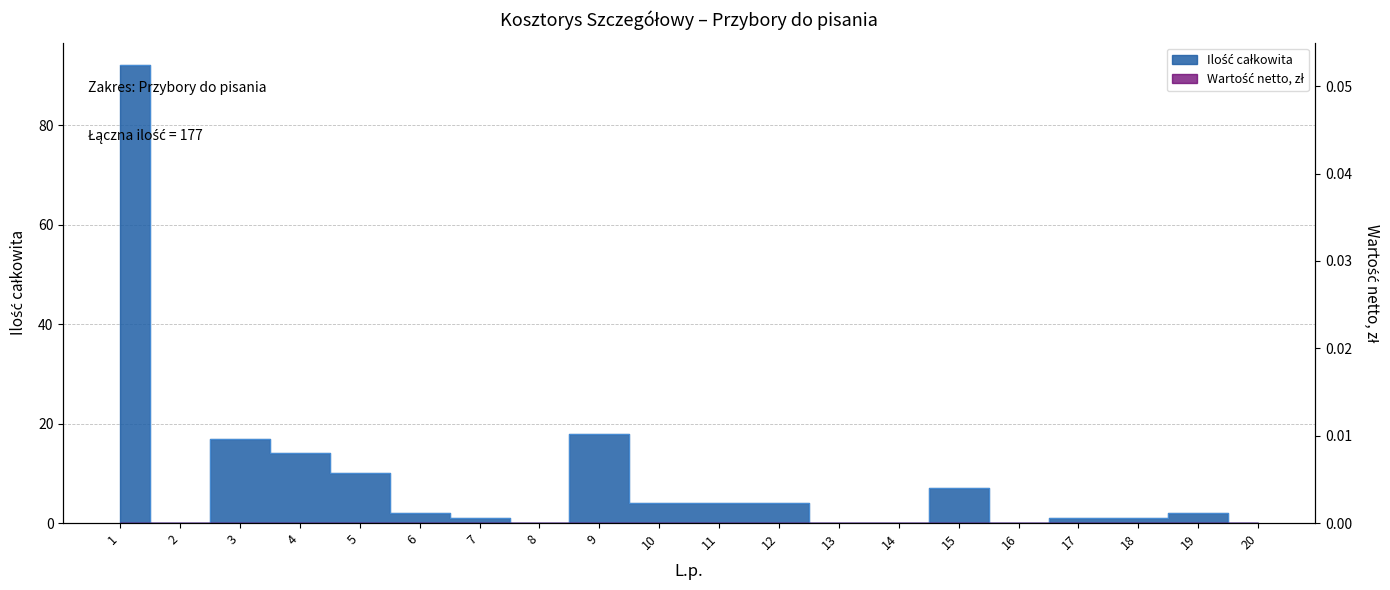

Is it true that the value at 10 is 7?

False